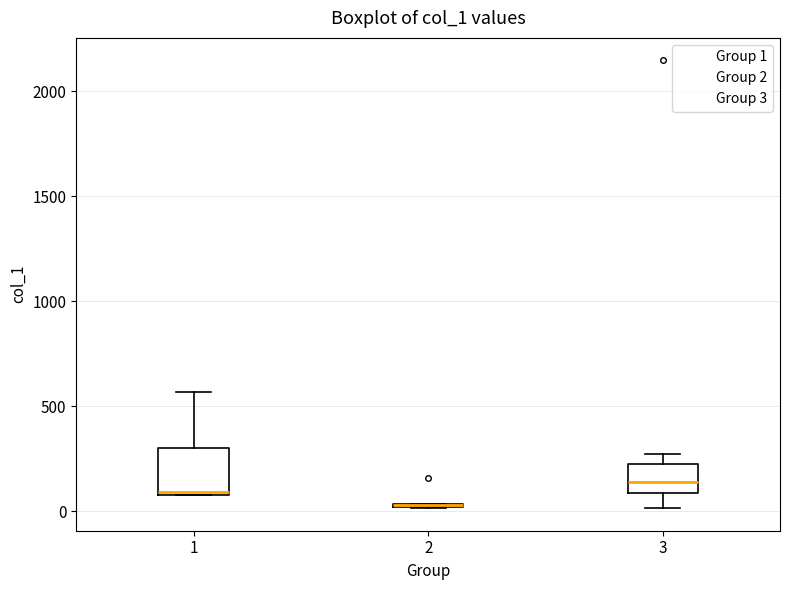

Reading left to right, read every box against the y-axis: the position of its median line, the range the box covers, and the ends of its whiskers. The values are not printed on the chart, so give them approximately, as read against the axis.

1: median 100, box 100 to 300, whiskers 50 to 550
2: box collapsed to a line at 50, whiskers 0 to 50
3: median 150, box 100 to 250, whiskers 0 to 250 (just above the box's upper edge)